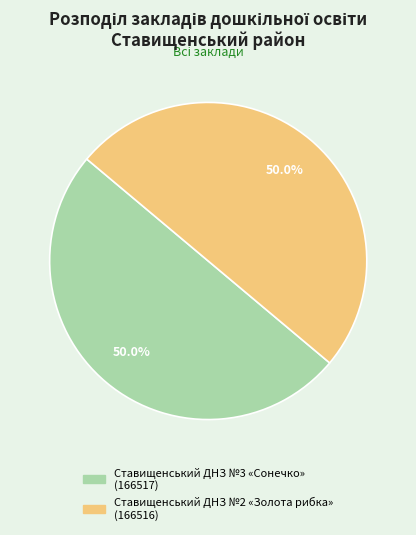

Approximately how many times larger is the value at Ставищенський ДНЗ №2 «Золота рибка» compared to Ставищенський ДНЗ №3 «Сонечко»?

1.0